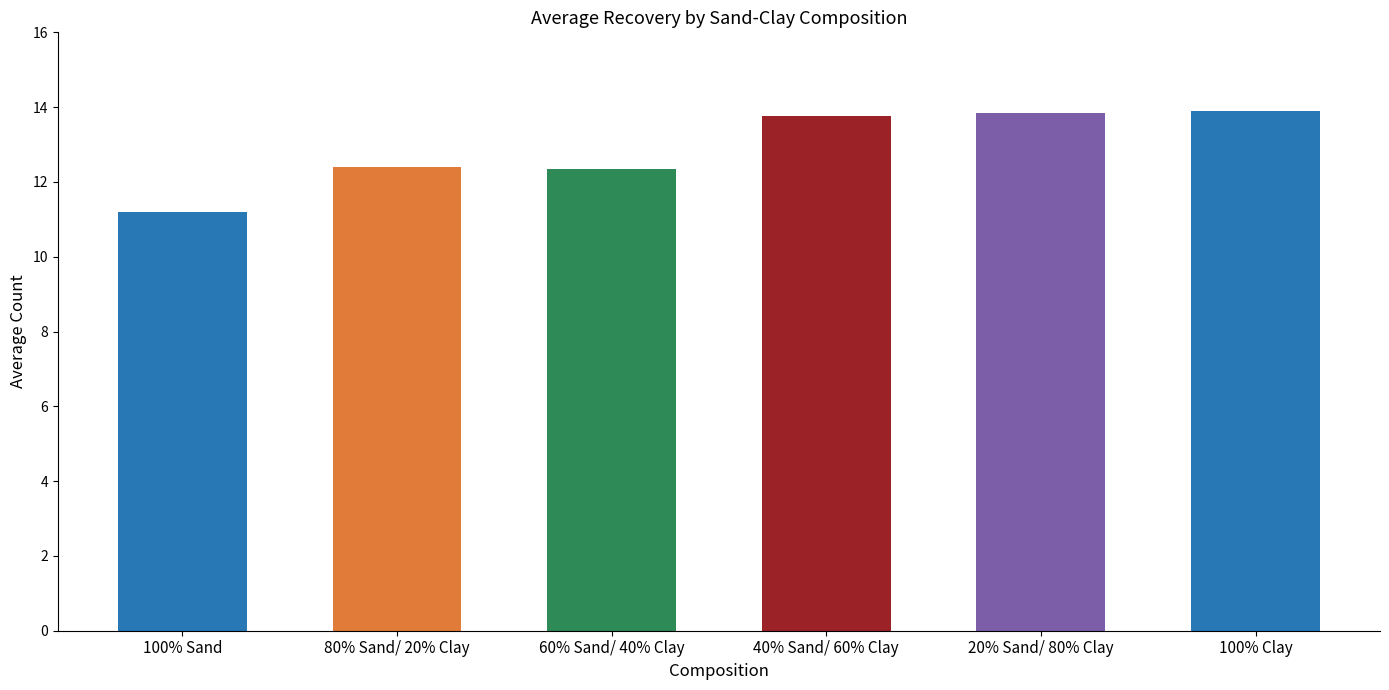

Is it true that the value at 100% Sand is 11.2?

True